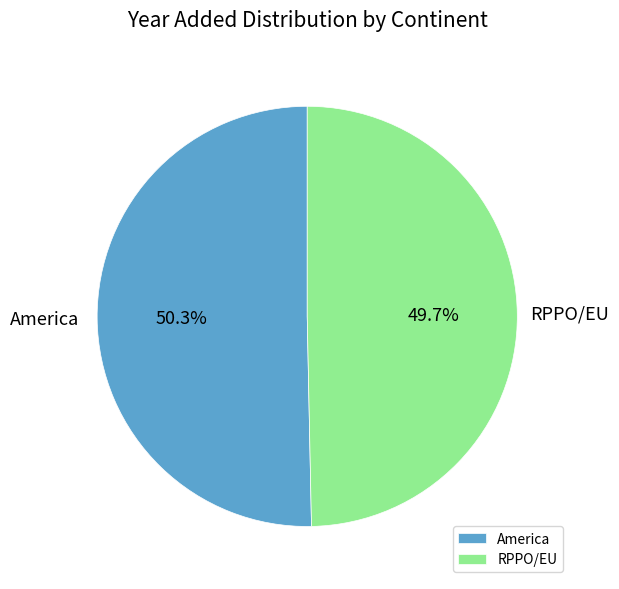

What is the smallest slice in the pie chart?

RPPO/EU